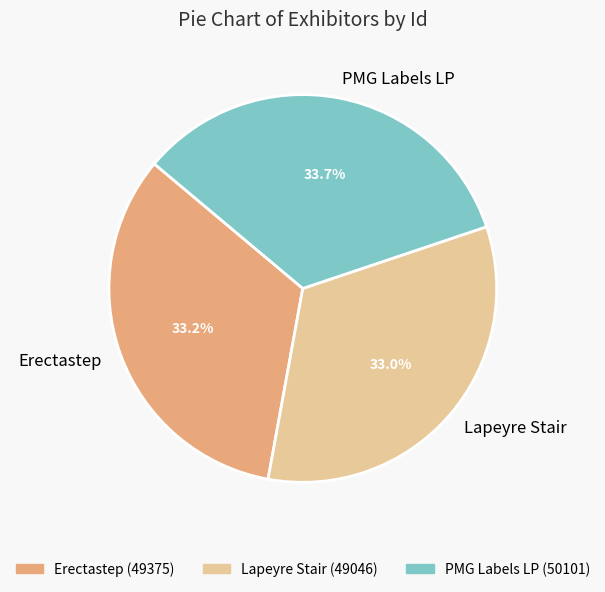

Is Lapeyre Stair the majority of the pie?

No